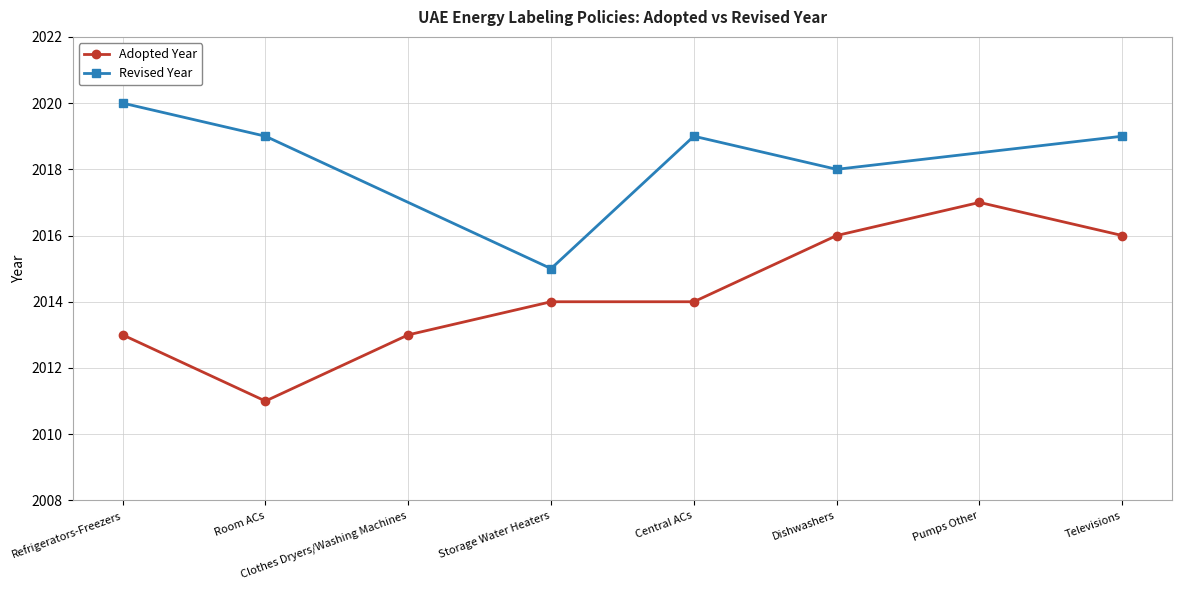

What position from the left is Storage Water Heaters?

4